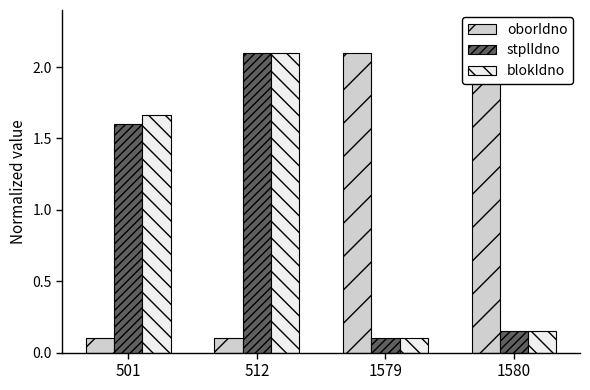

Is the value of oborIdno at 1580 greater than the value of stplIdno at 1579?

Yes